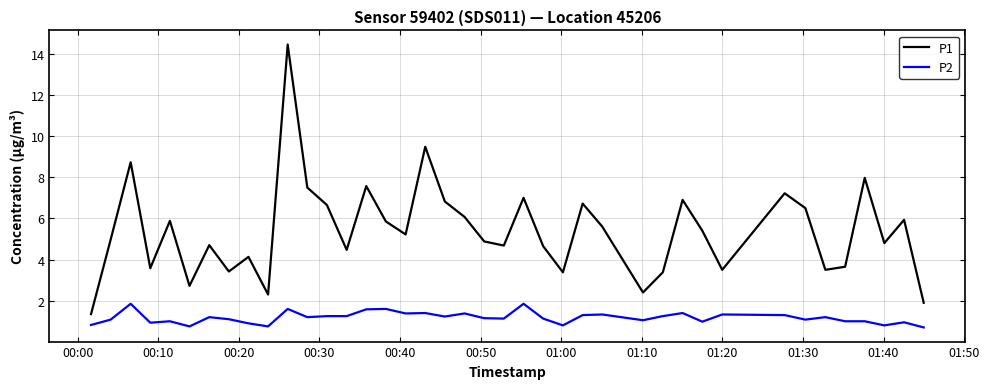

Which series has the largest total across all categories?

P1